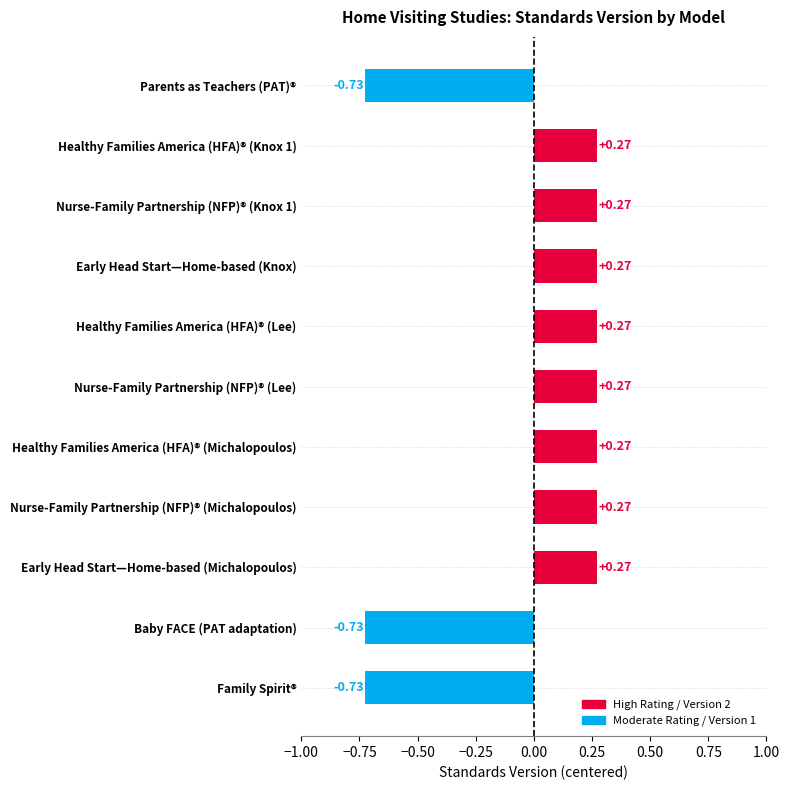

Are the bars horizontal?

Yes